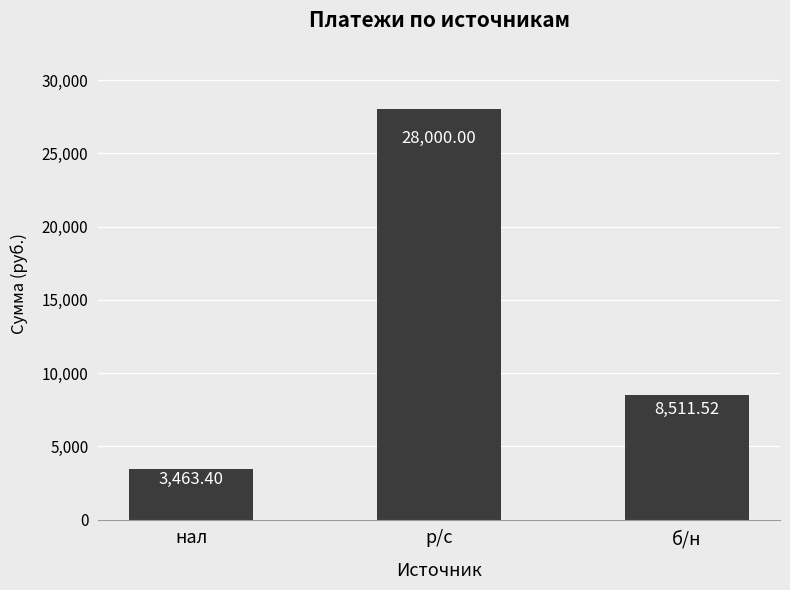

Rank the categories by value from lowest to highest.

нал, б/н, р/c